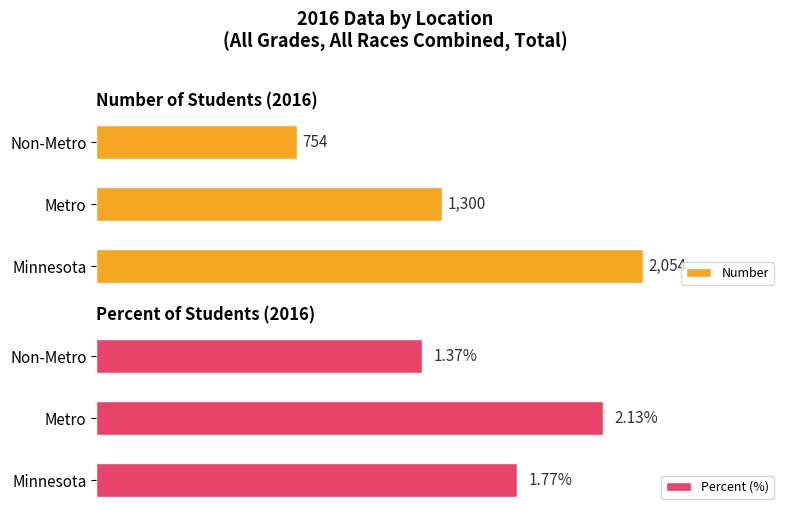

Count the Number values in the range 754 to 2054.

3